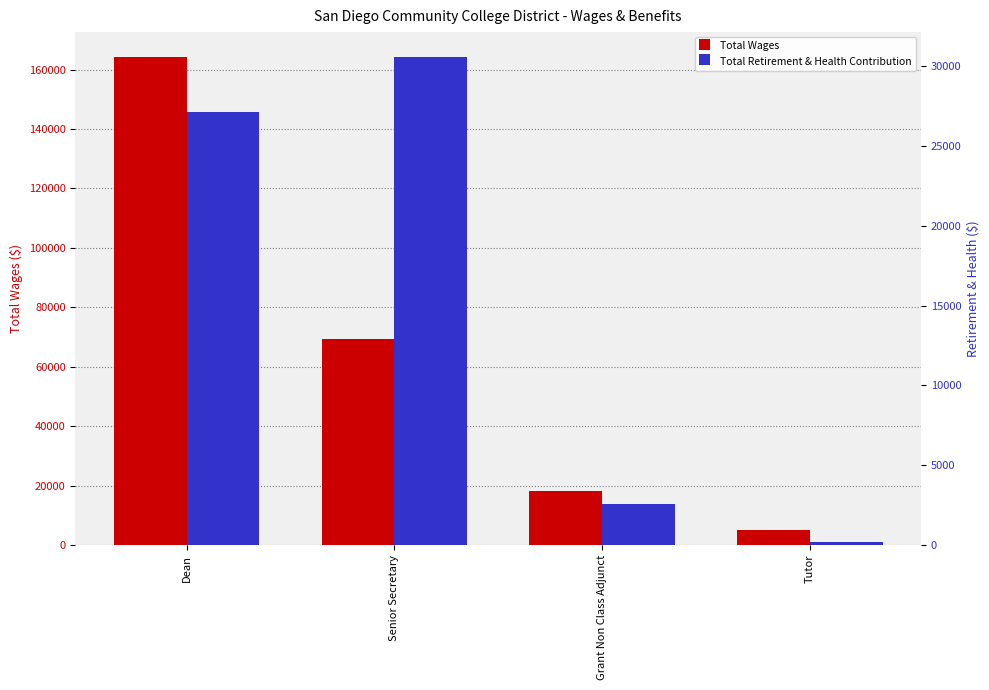

How many values in the Total Retirement & Health Contribution series exceed 27147?

1